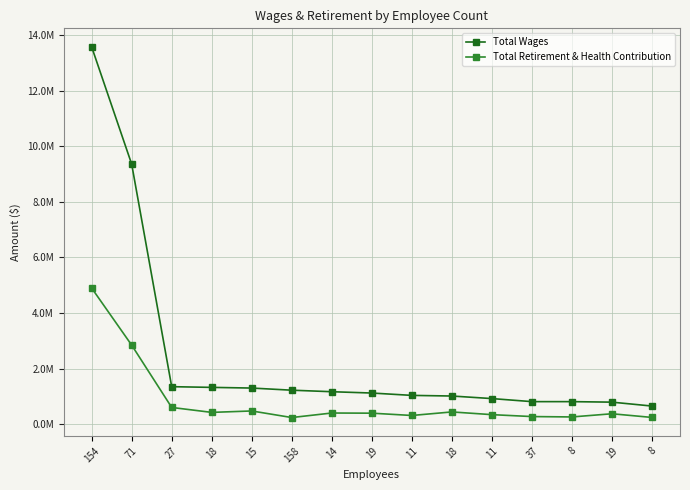

What are all the series names shown in the legend?

Total Wages, Total Retirement & Health Contribution